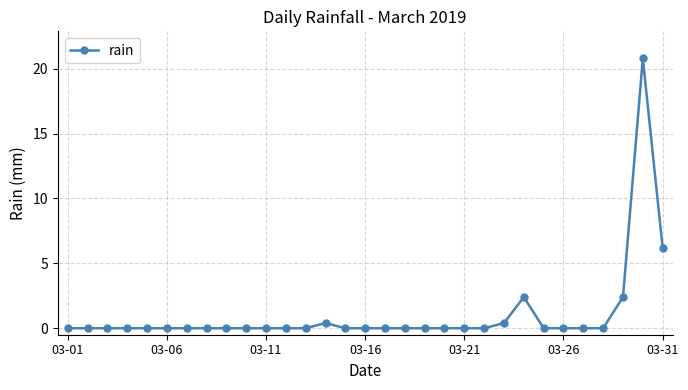

Reading left to right, extract all data points from this chart.

0.0	0.0	0.0	0.0	0.0	0.0	0.0	0.0	0.0	0.0	0.0	0.0	0.0	0.4	0.0	0.0	0.0	0.0	0.0	0.0	0.0	0.0	0.4	2.4	0.0	0.0	0.0	0.0	2.4	20.8	6.2